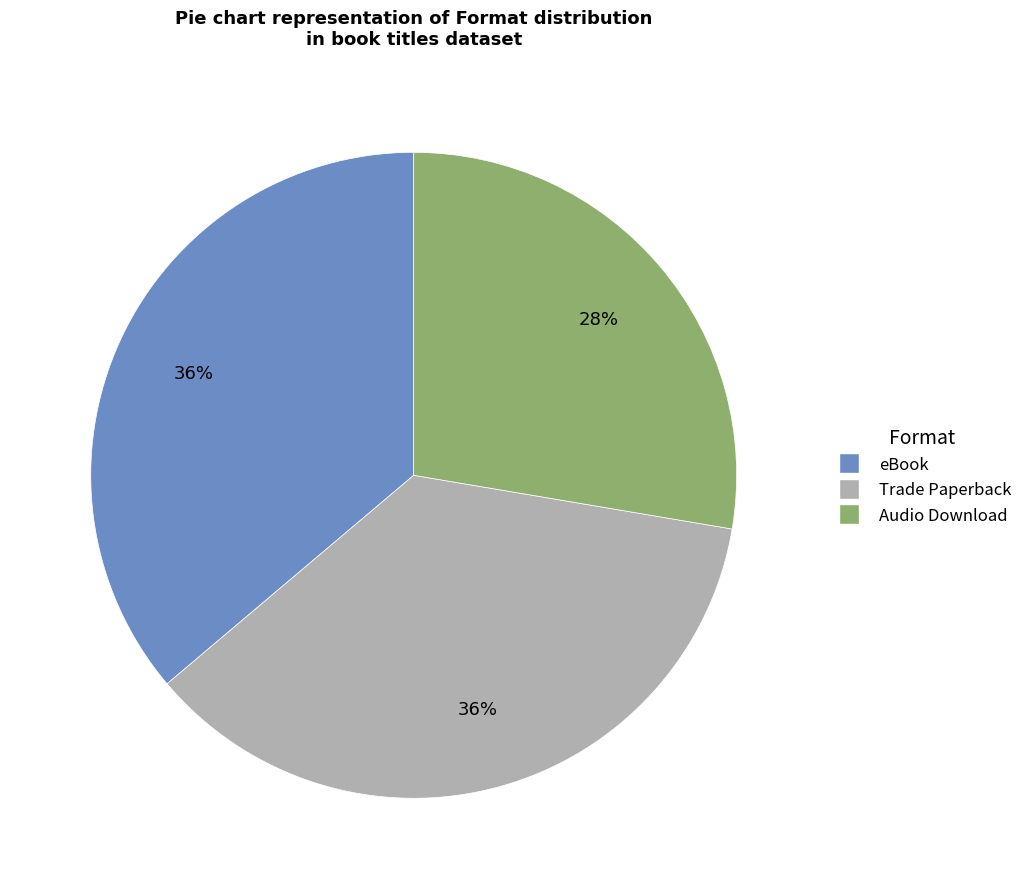

Which slice is the smallest?

Audio Download